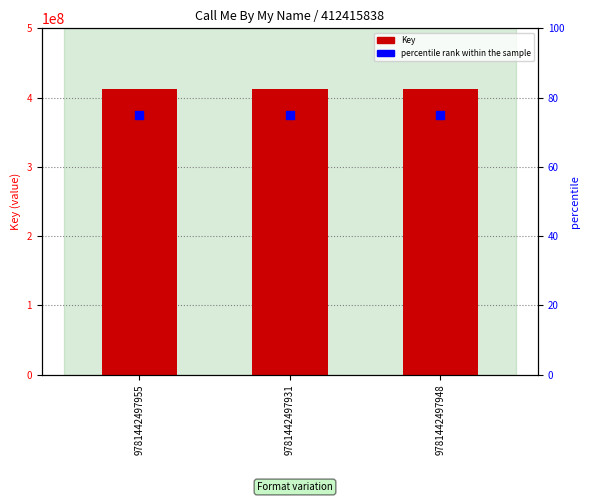

At how many categories does at least one series exceed 22067318?

3